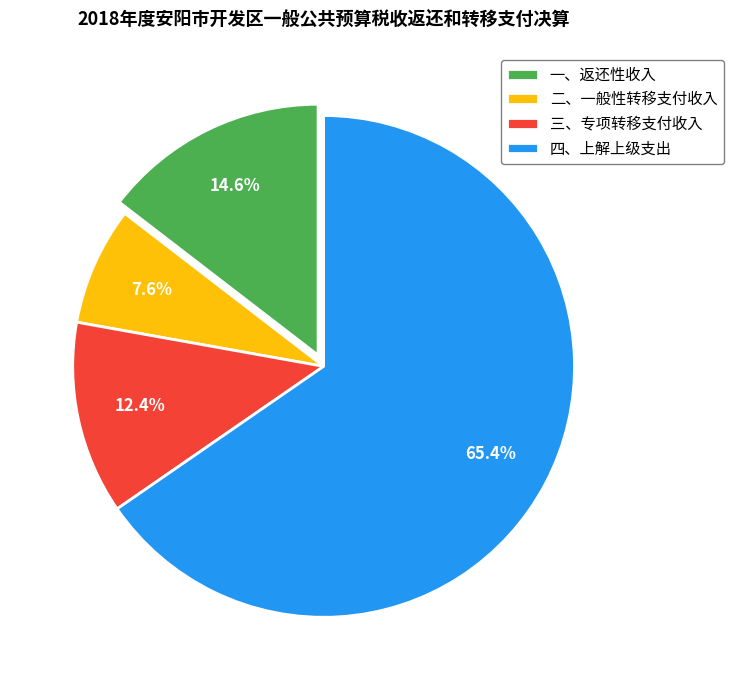

Which category has the biggest portion of the pie?

四、上解上级支出